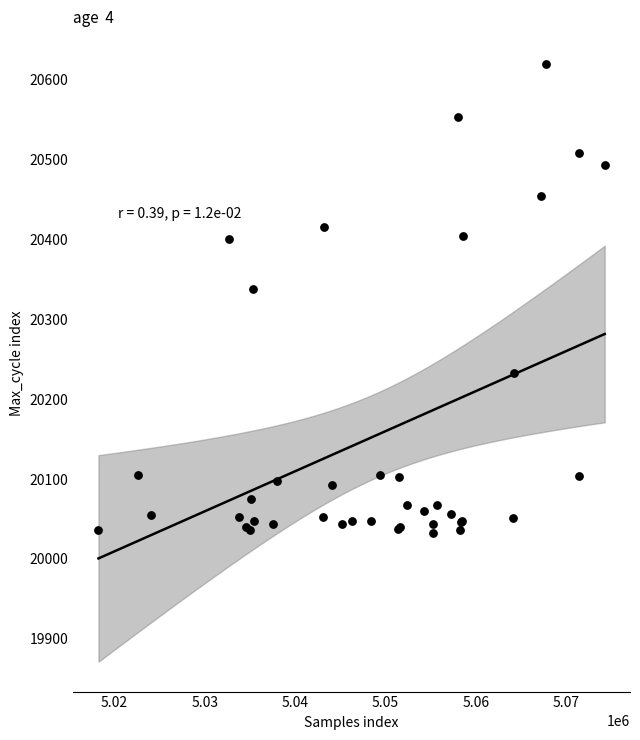

What Y value in the scatter plot is closest to 20326?

20338